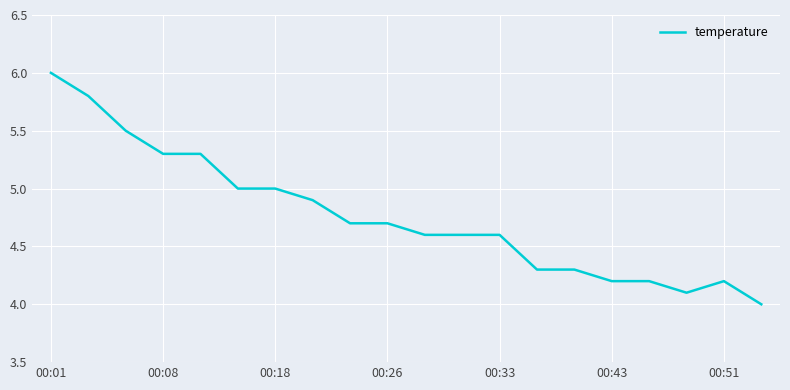

What is the difference between the maximum and minimum values?

2.0